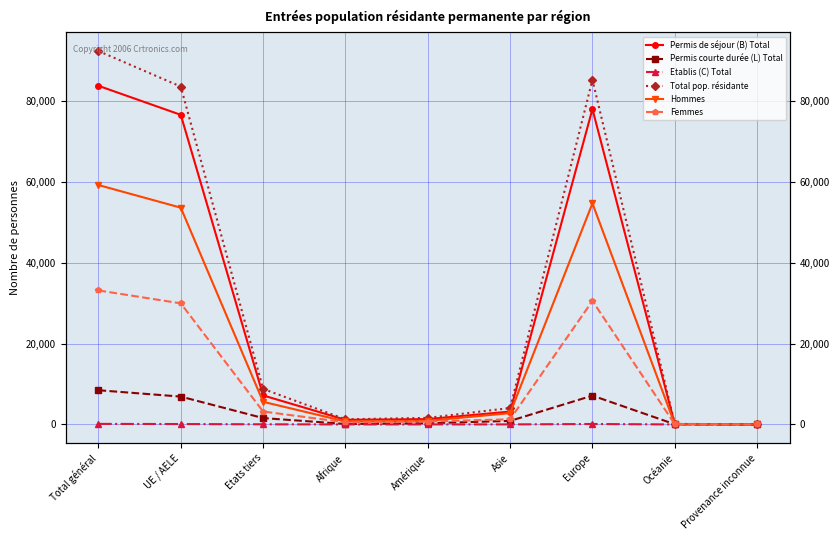

Reading right to left, extract all data points from this chart.

Permis de séjour (B) Total: 12	98	78073	3188	1319	1145	7188	76647	83835
Permis courte durée (L) Total: 0	46	7137	876	292	120	1577	6894	8471
Etablis (C) Total: 0	0	111	11	10	4	36	100	136
Total pop. résidante: 12	144	85321	4075	1621	1269	8801	83641	92442
Hommes: 6	84	54738	2801	894	743	5602	53664	59266
Femmes: 6	60	30583	1274	727	526	3199	29977	33176